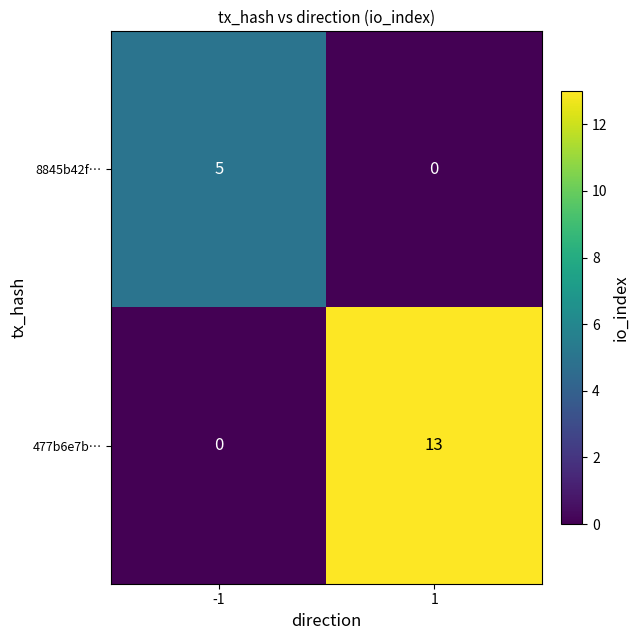

How many series are shown in this chart?

2